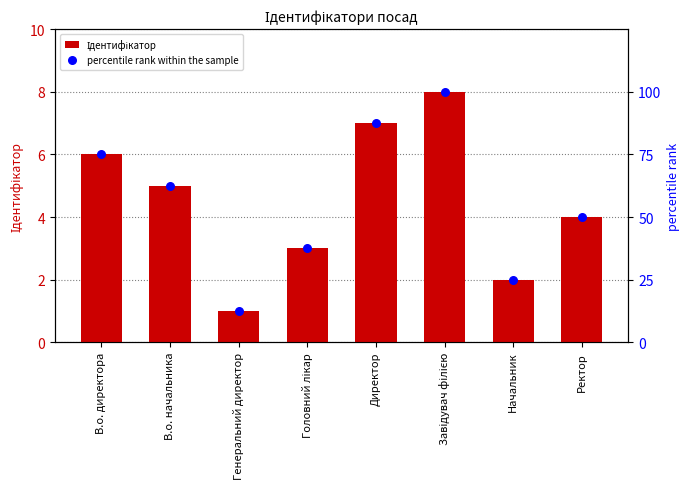

Which series has the largest Y range (max minus min)?

percentile rank within the sample